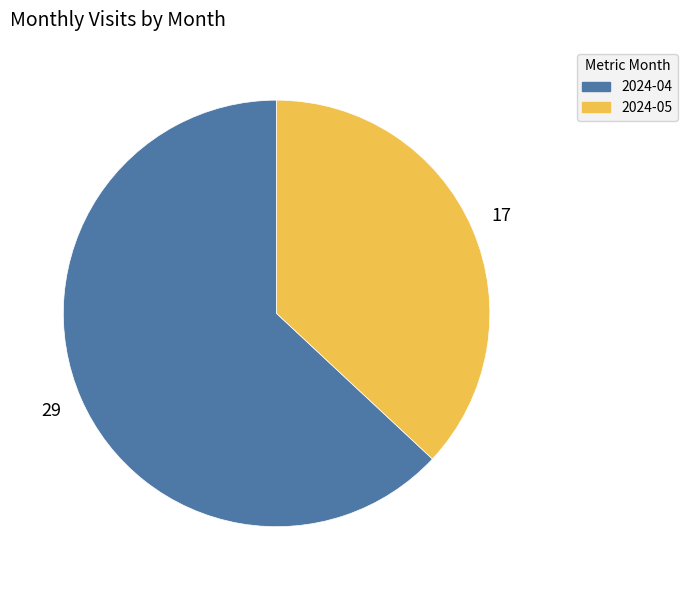

Combined, do 2024-04 and 2024-05 account for over 50%?

Yes